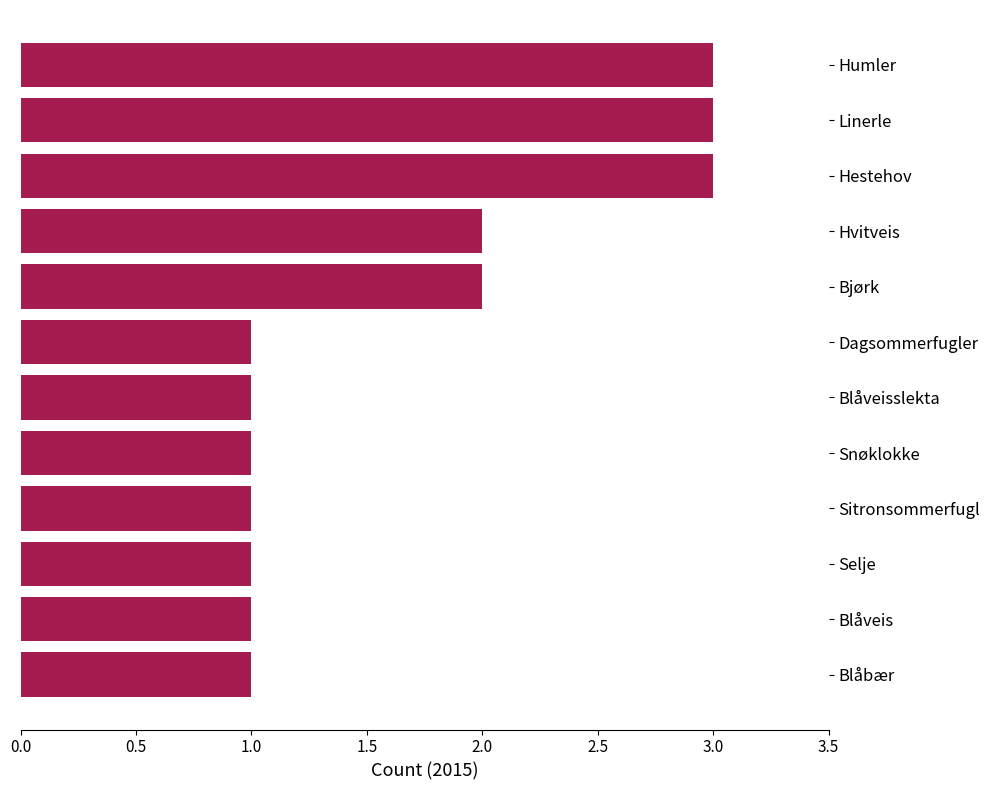

Approximately how many times larger is the value at Linerle compared to Blåveis?

3.0